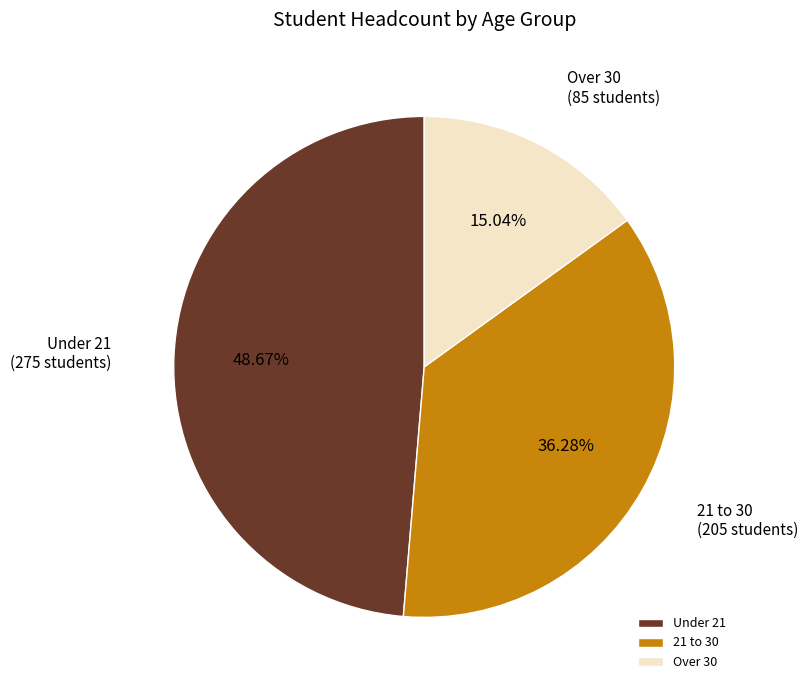

Count the number of slices in the pie.

3